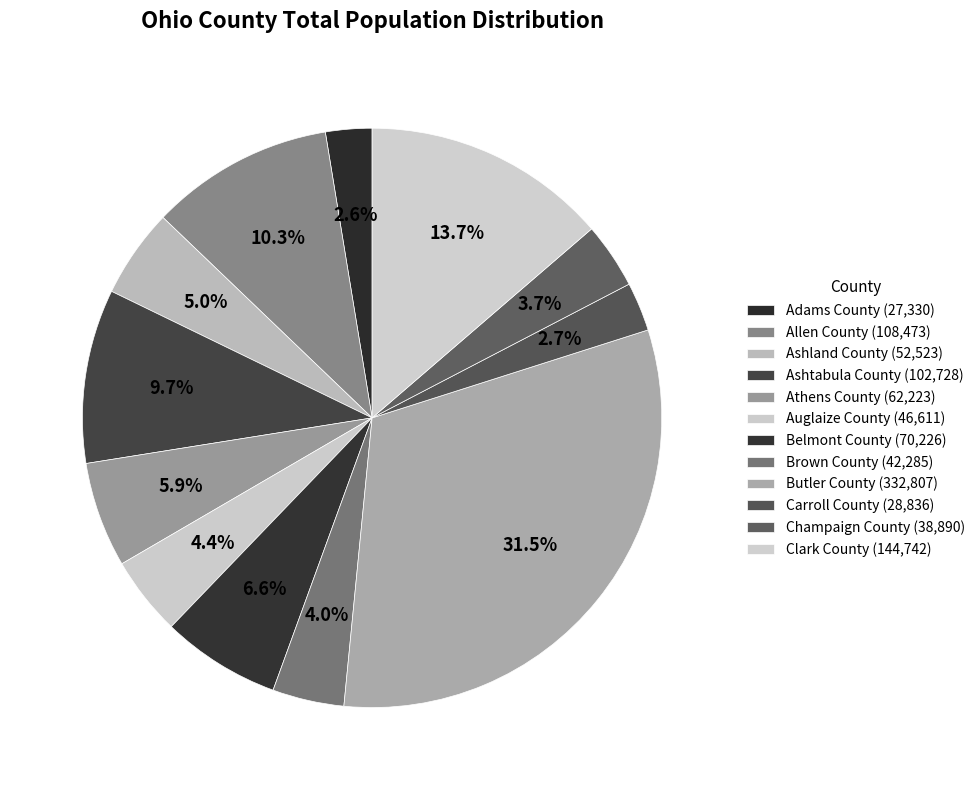

What is the ratio of the value at Butler County to the value at Athens County?

5.3